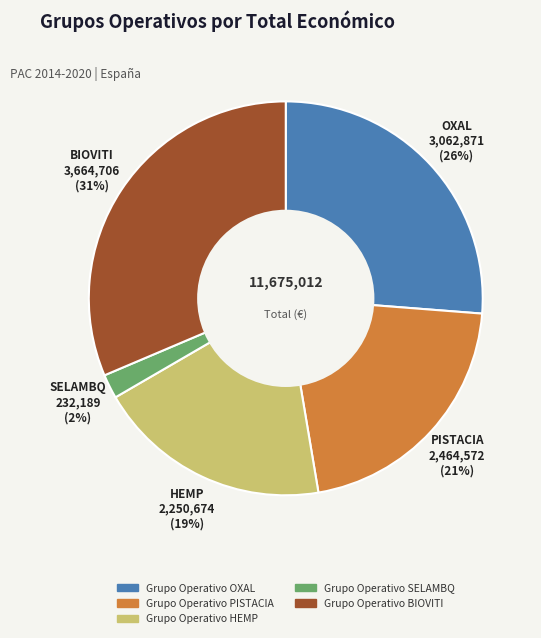

To the nearest percent, what is the difference between the largest and smallest slice percentages?

29%